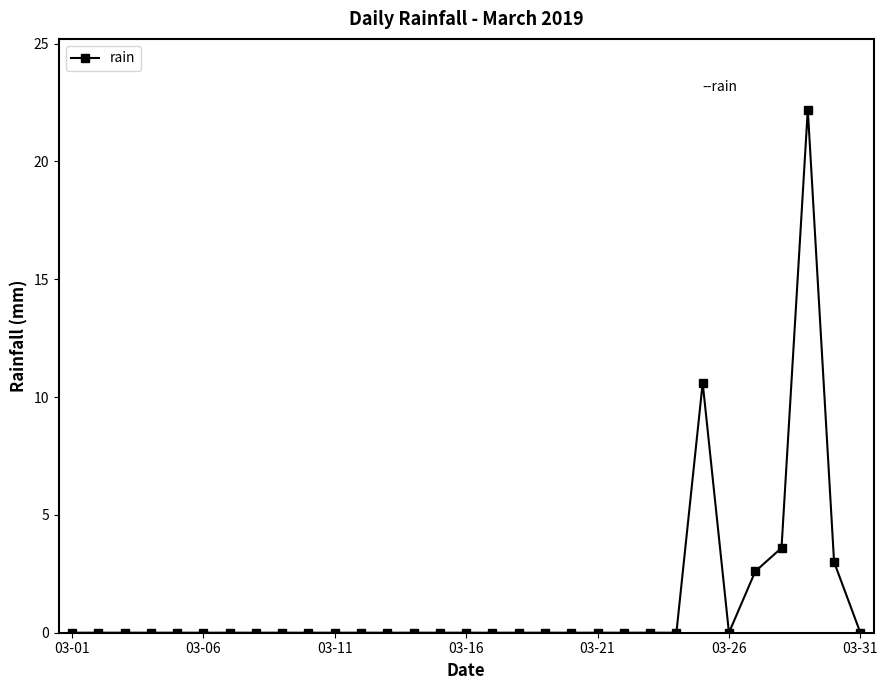

What is the greatest value displayed?

22.2